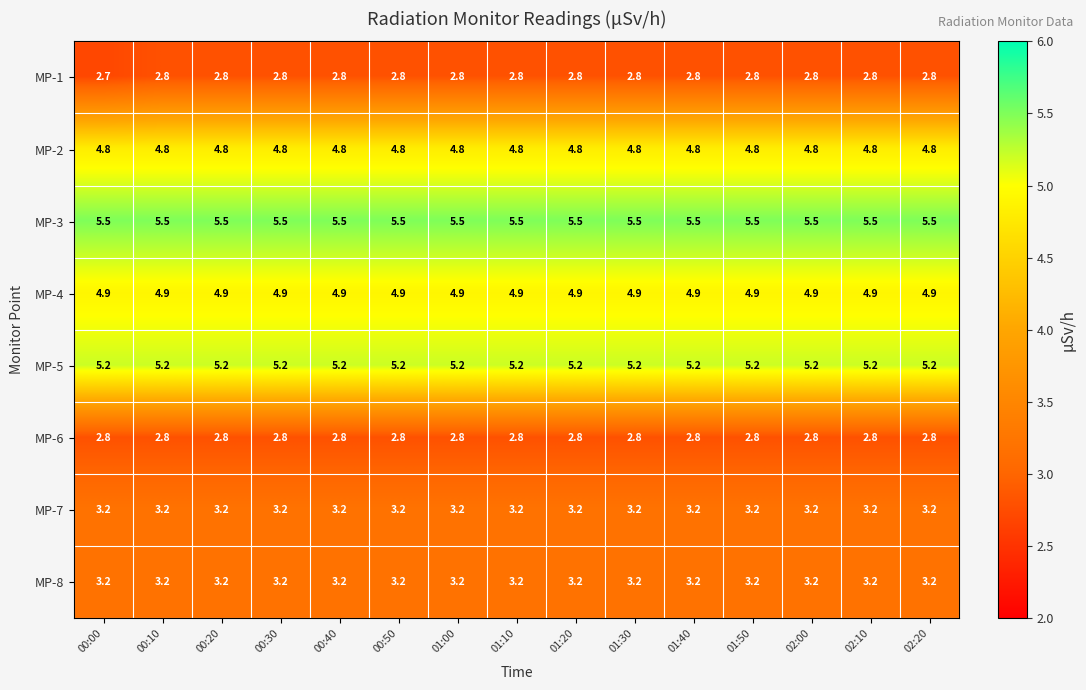

What is the difference between the highest and lowest values at 01:30?

2.7